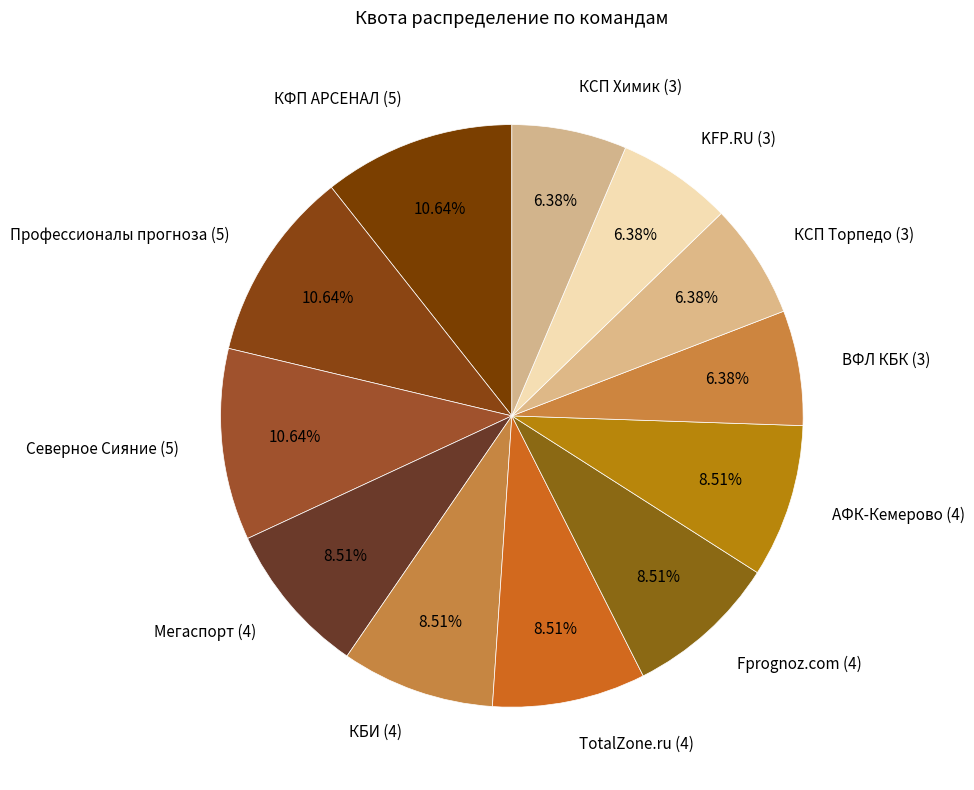

Does КСП Химик (3) account for over 50% of the chart?

No